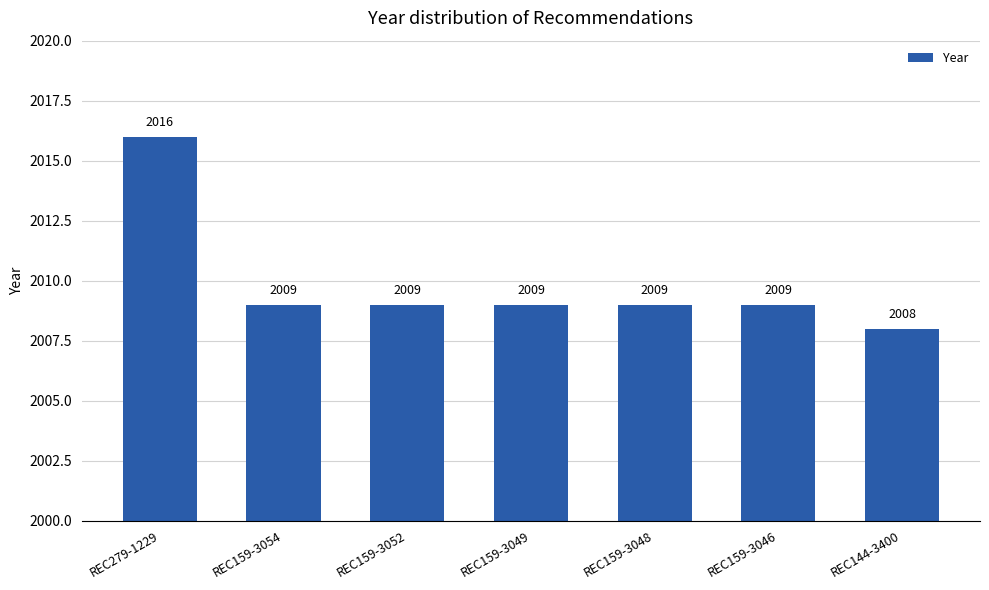

What value does the data have at REC159-3052?

2009